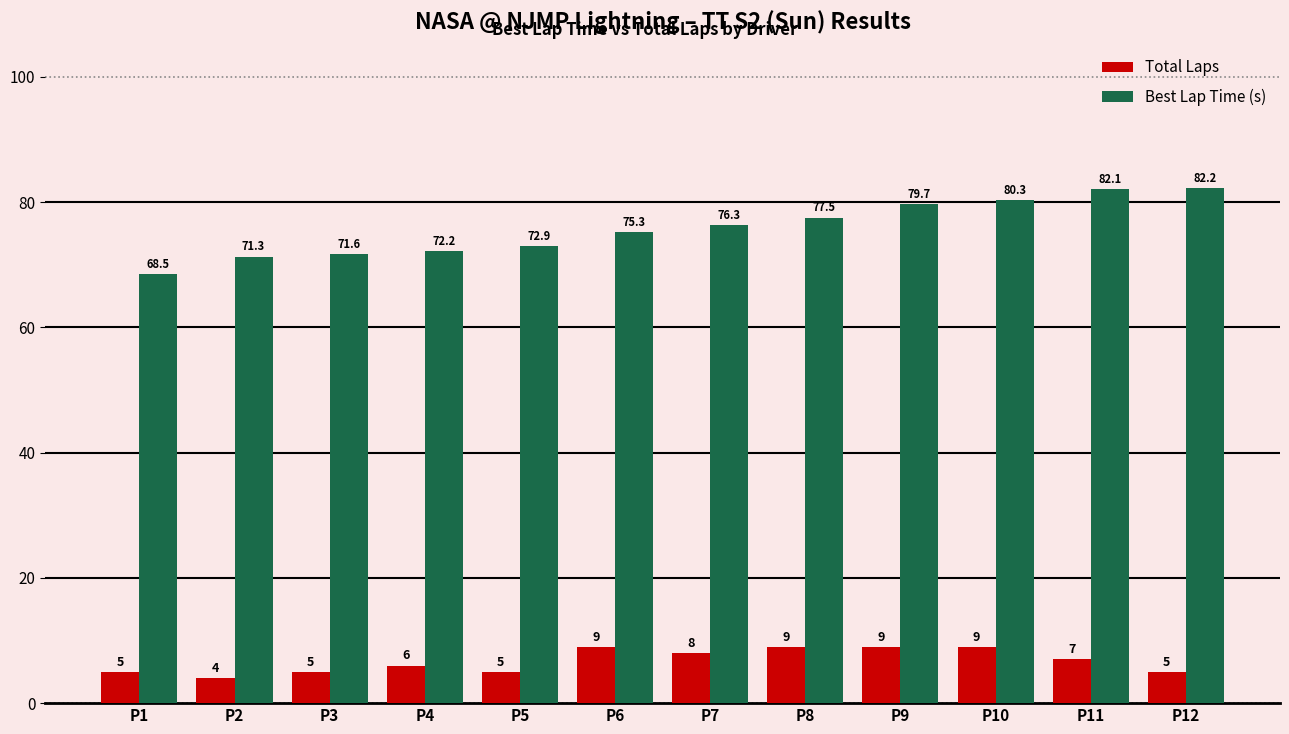

What is the difference between the second highest and second lowest values in the Total Laps series?

4.0